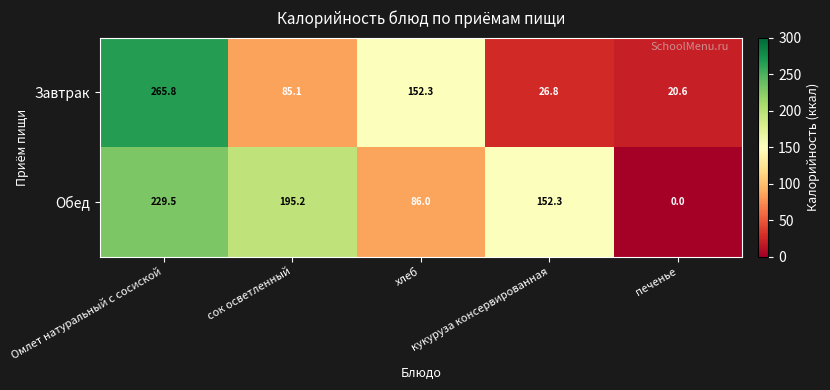

What is the spread (max minus min) of values at Омлет натуральный с сосиской?

36.3